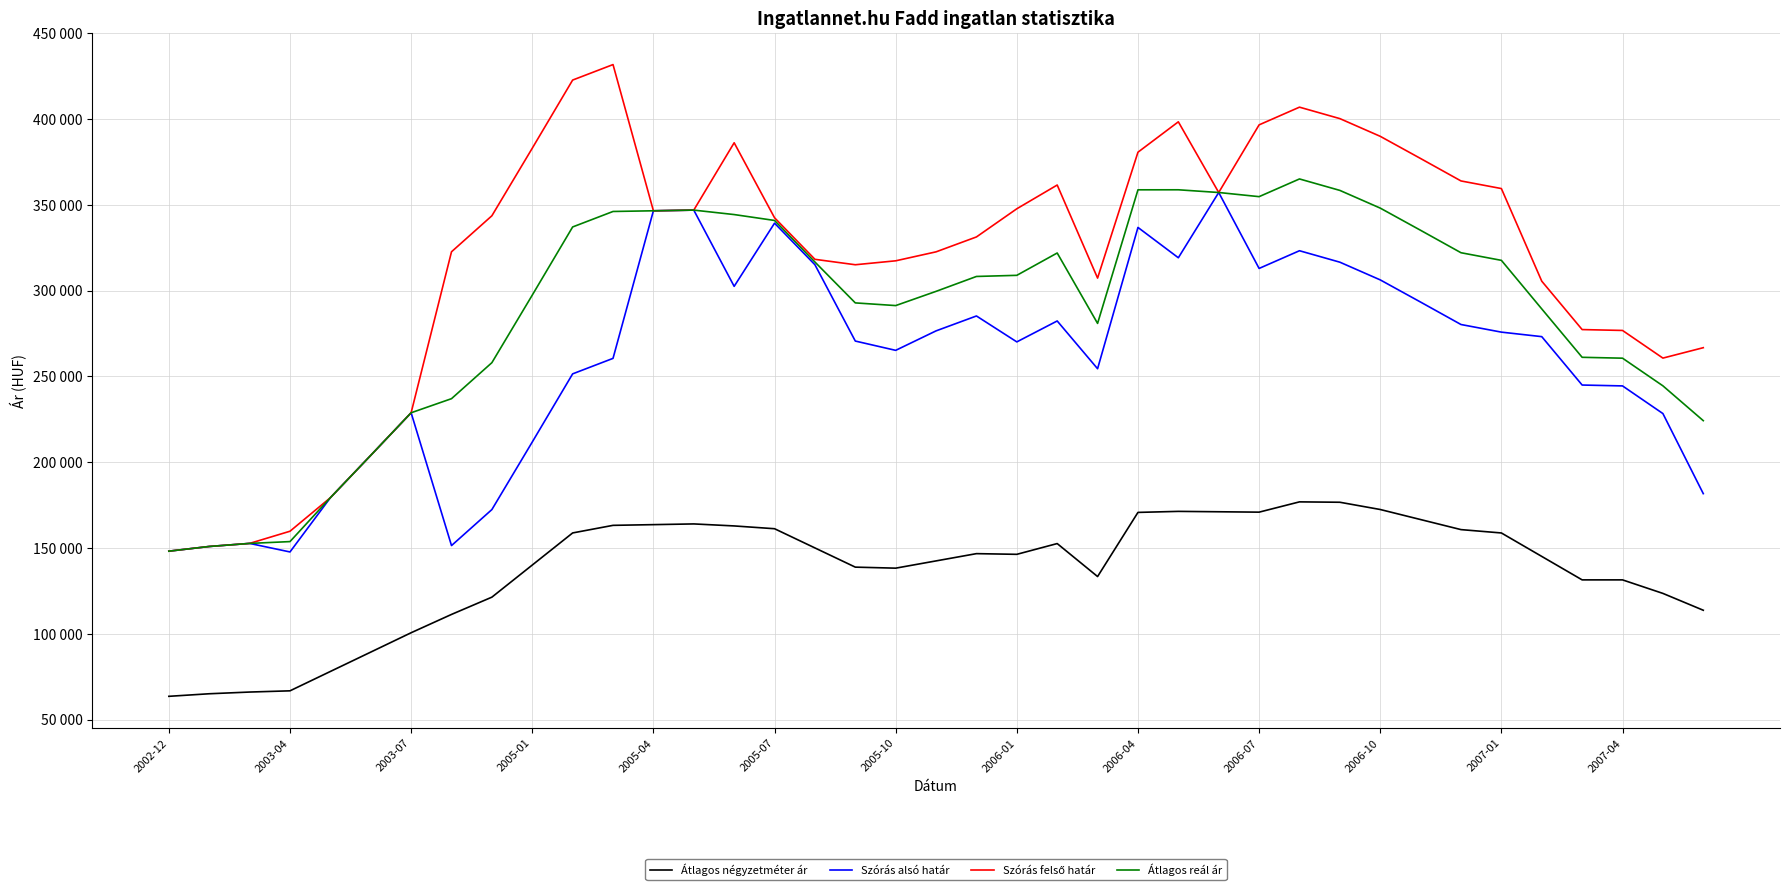

Reading right to left, extract all data points from this chart.

Átlagos négyzetméter ár: 113729	123544	131428	131428	145097	158768	160721	166579	172438	176664	176889	170897	171122	171347	170749	133368	152588	146317	146716	142485	138255	138852	150046	161239	162864	164034	163619	163203	158781	140070	121358	111294	100620	89336	78053	66769	66058	65061	63567
Szórás alsó határ: 181682	228351	244464	244975	273176	275807	280244	293310	306251	316569	323244	312926	357180	319148	336824	254479	282312	270118	285223	276541	265191	270609	315099	339314	302488	346916	346521	260515	251489	211765	172400	151419	228815	203995	179309	147699	152677	150890	148160
Szórás felső határ: 266738	260673	276786	277297	305498	359475	363912	376978	389919	400237	406912	396594	357180	398372	380664	307295	361536	347698	331279	322597	317369	315077	318243	342458	386156	346916	346521	431731	422705	382981	343616	322635	228815	203995	179309	159773	152677	150890	148160
Átlagos reál ár: 224210	244512	260625	261136	289337	317641	322078	335144	348085	358403	365078	354760	357180	358760	358744	280887	321924	308908	308251	299569	291280	292843	316671	340886	344322	346916	346521	346123	337097	297373	258008	237027	228815	203995	179309	153736	152677	150890	148160